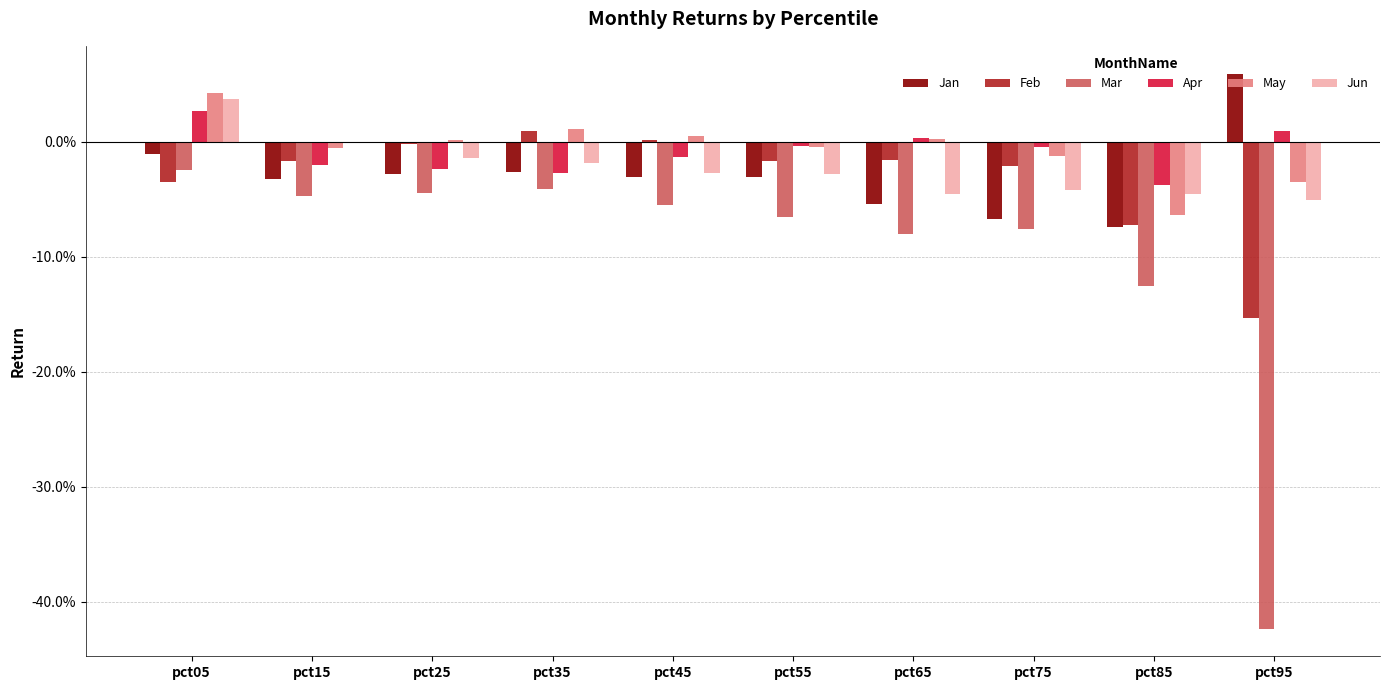

What is the value of the Jan bar at the 7th from the left?

-0.1